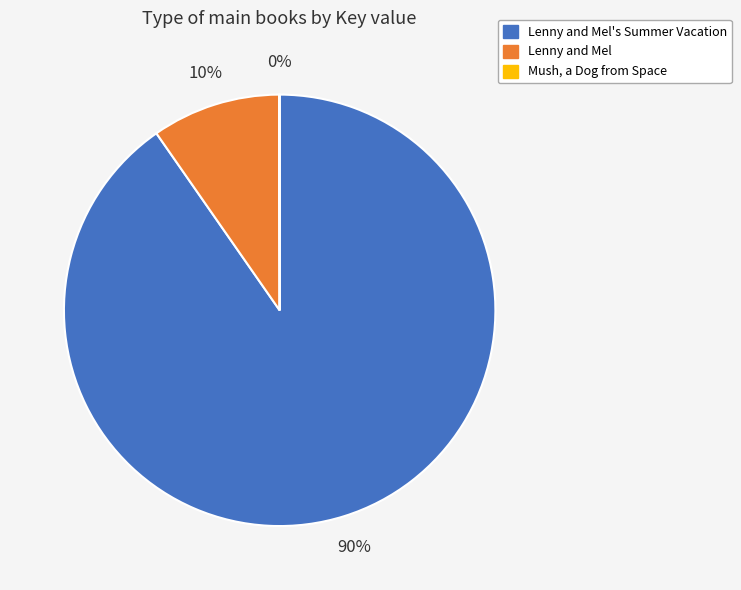

Which slice is the largest?

Lenny and Mel's Summer Vacation